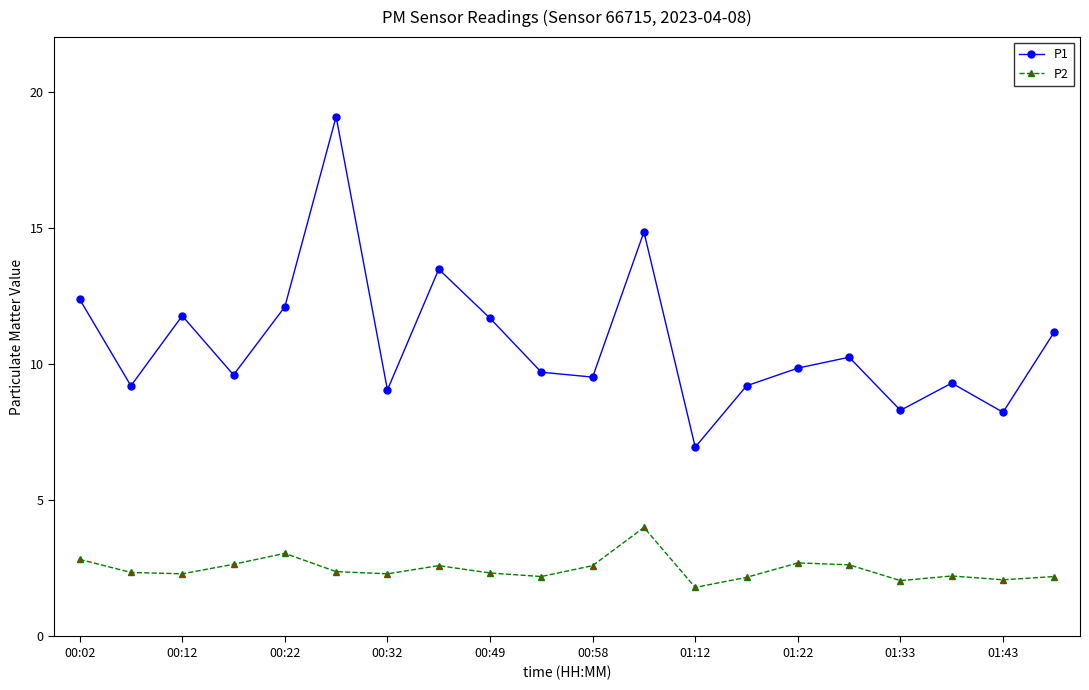

What is the maximum value for P1?

19.1